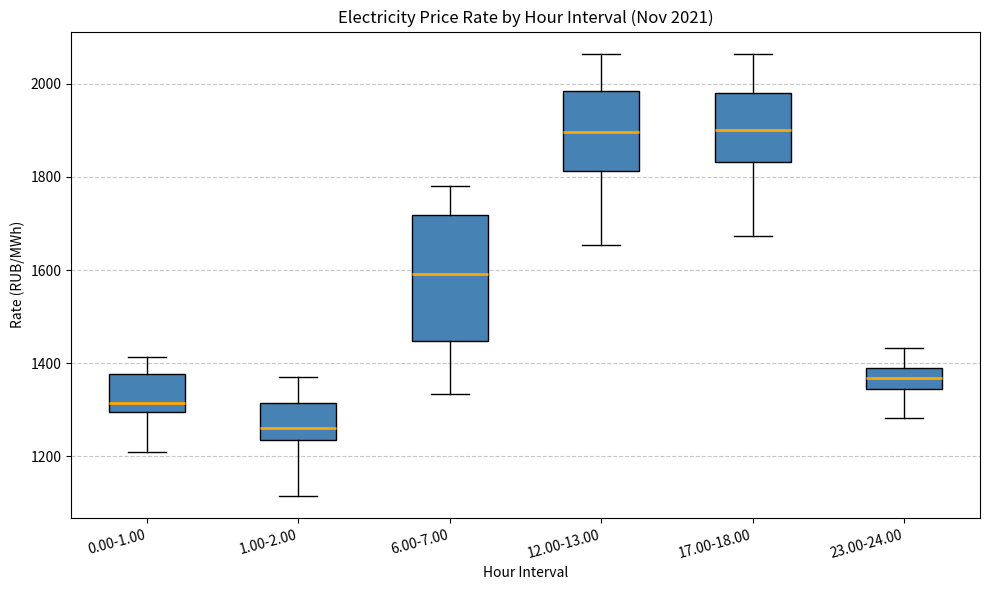

Which box's median line is the lowest?

1.00-2.00